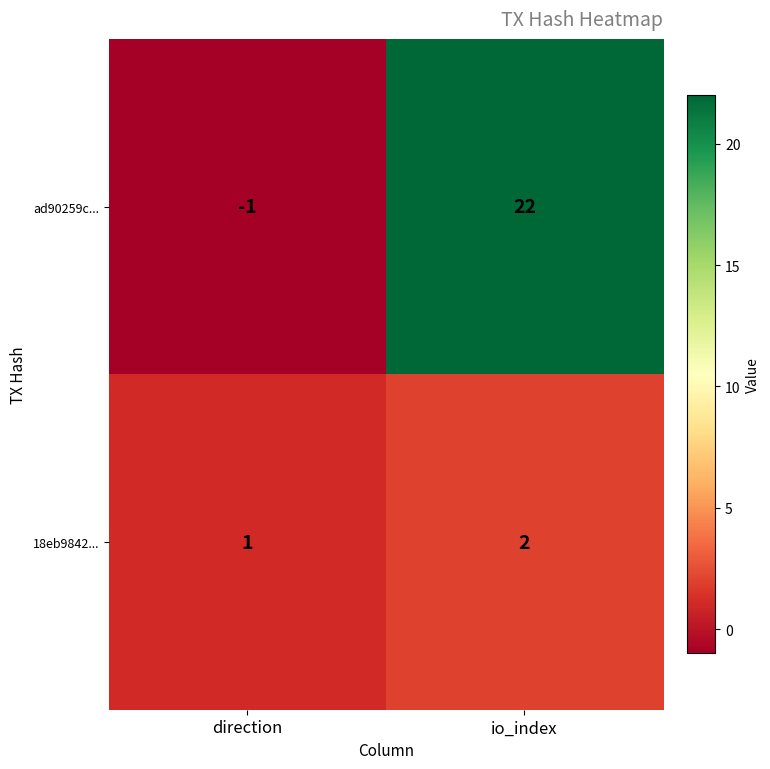

At how many categories does at least one series exceed 0?

2